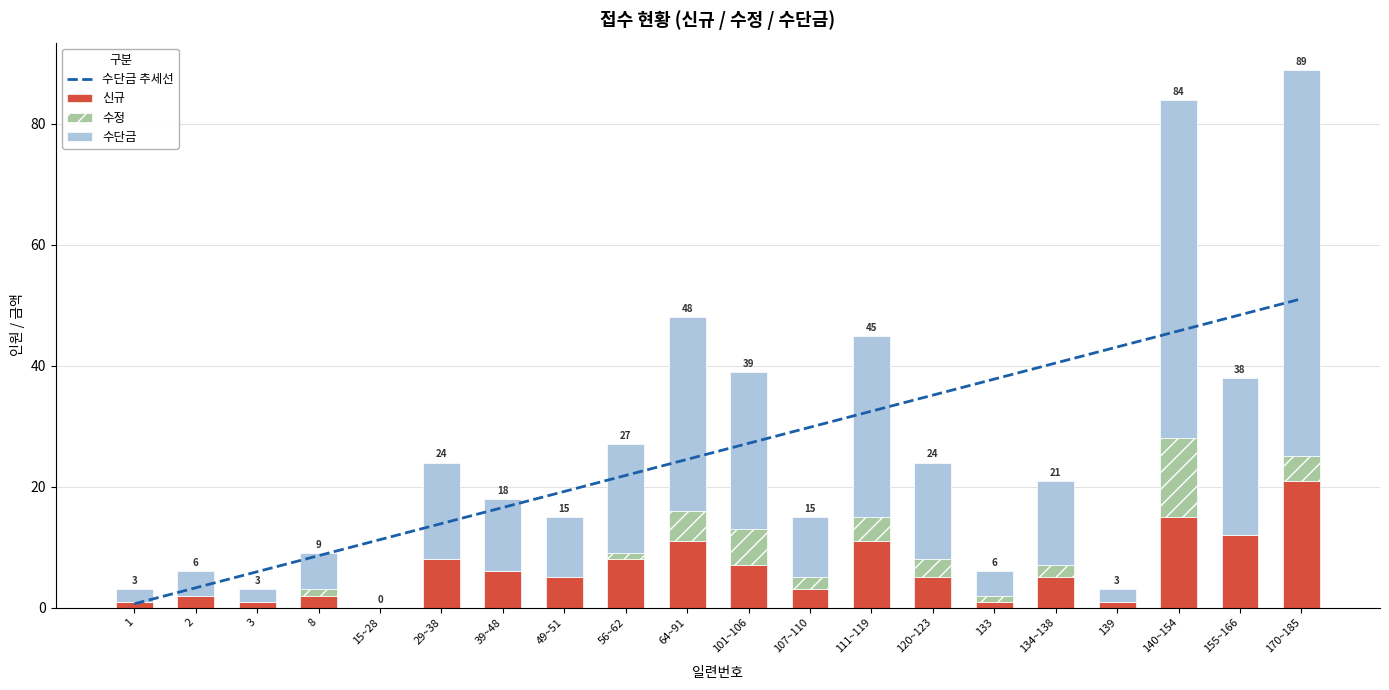

What is the total value across all series at 39~48?

34.6